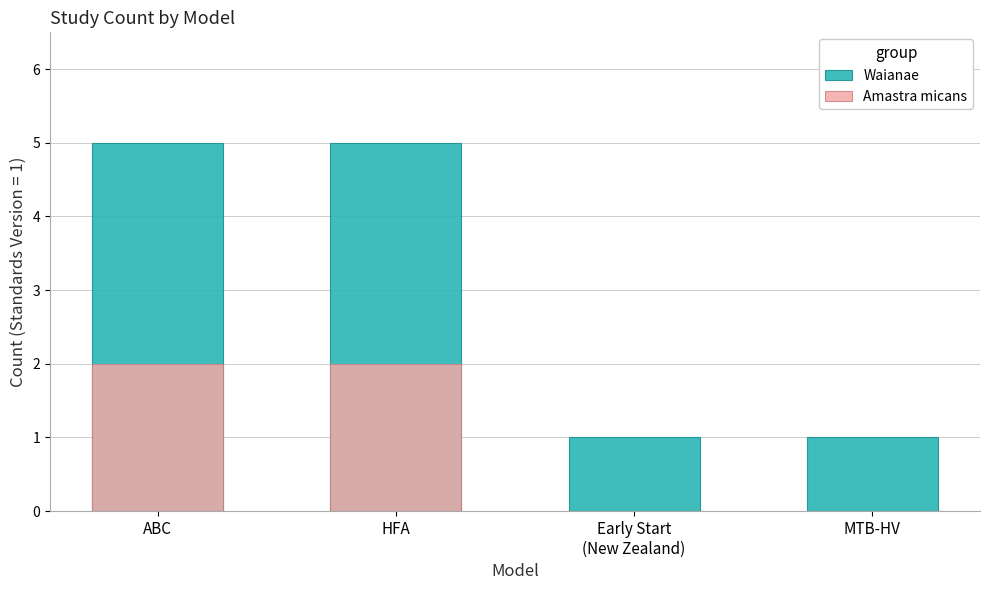

Which series has the widest spread of values?

Waianae